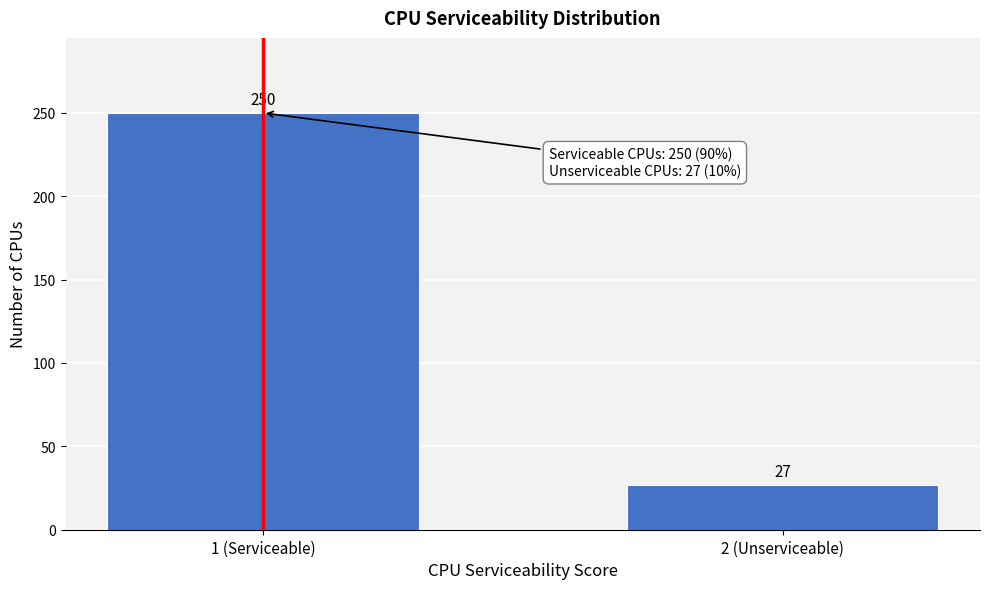

Reading left to right, extract all data points from this chart.

1 (Serviceable)=250	2 (Unserviceable)=27